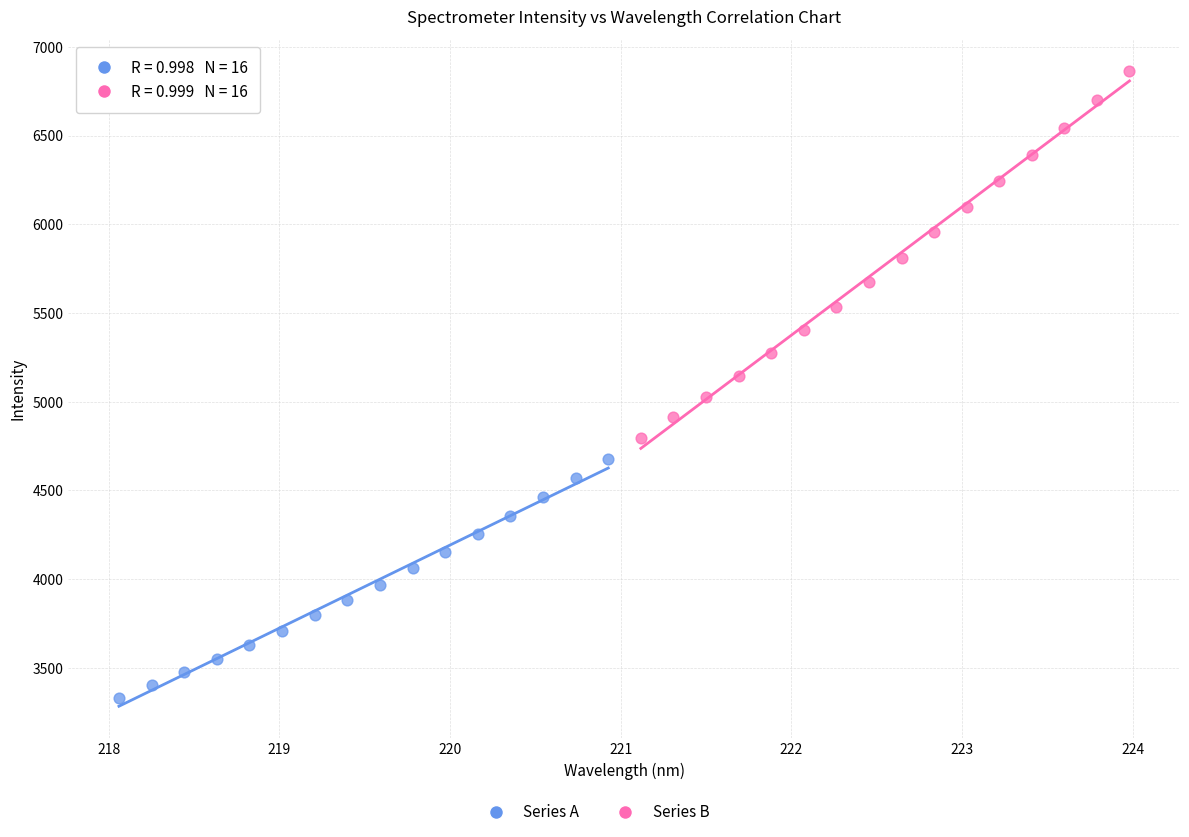

Which series has the widest spread of Y values?

Series B